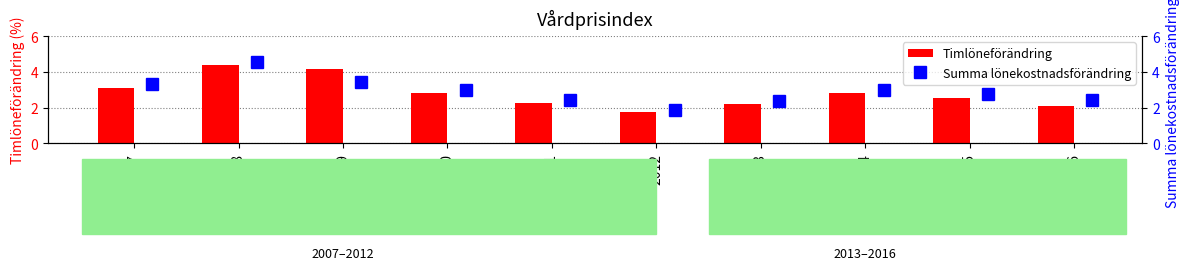

What is the average value of the Timlöneförändring series?

2.8